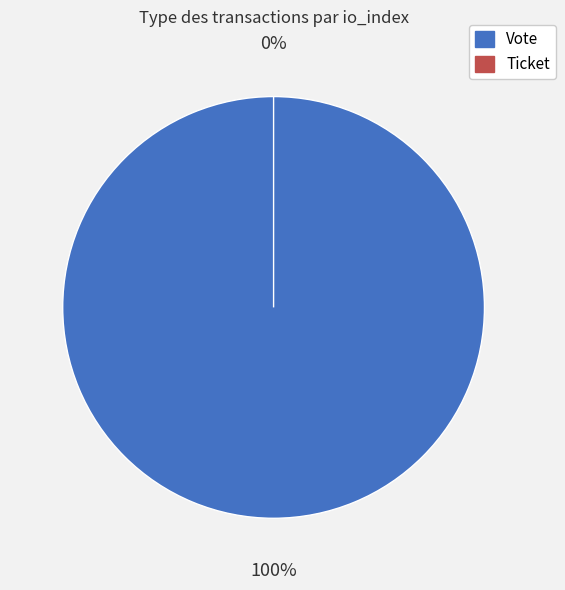

Which slice is the smallest?

Ticket